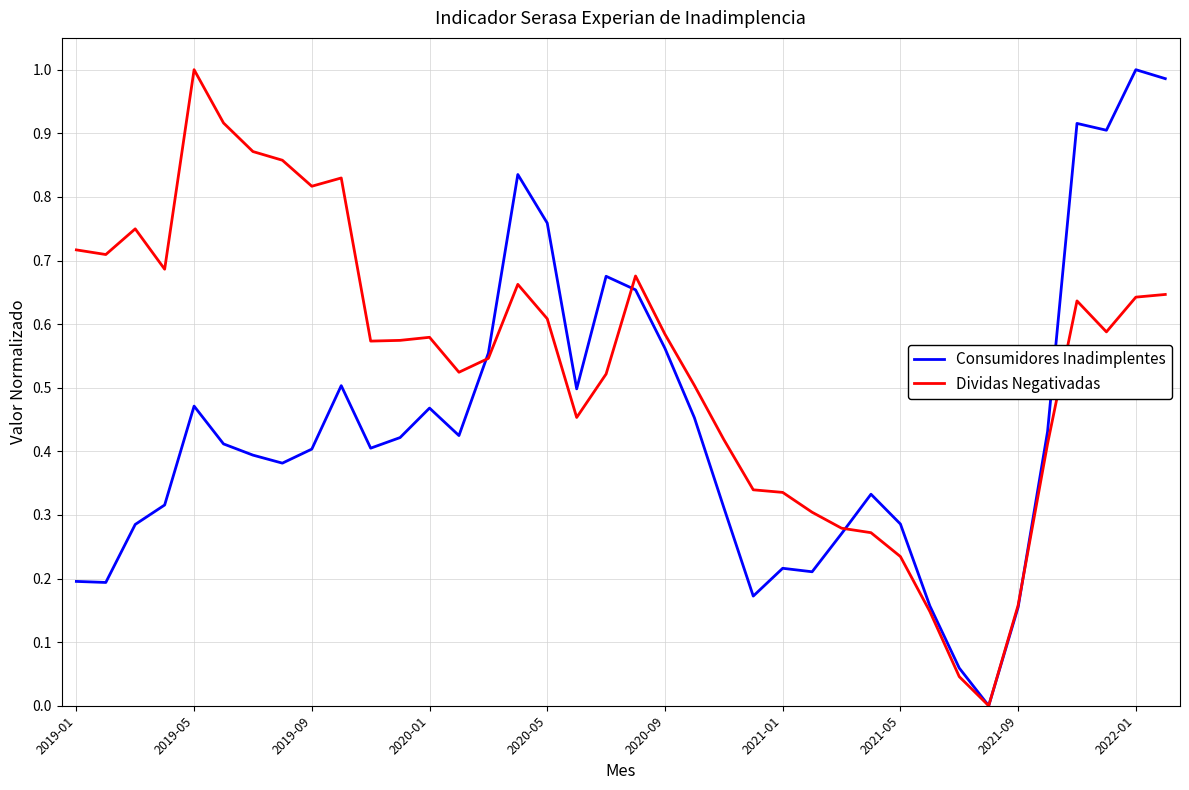

List the series in order of their overall mean, highest first.

Dividas Negativadas, Consumidores Inadimplentes